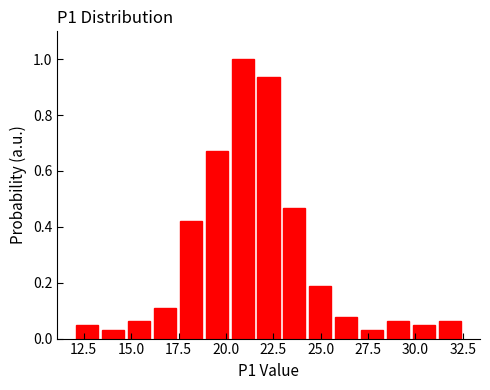

Read against the x-axis, roughly where is the centre of the tallest bar?

21.0